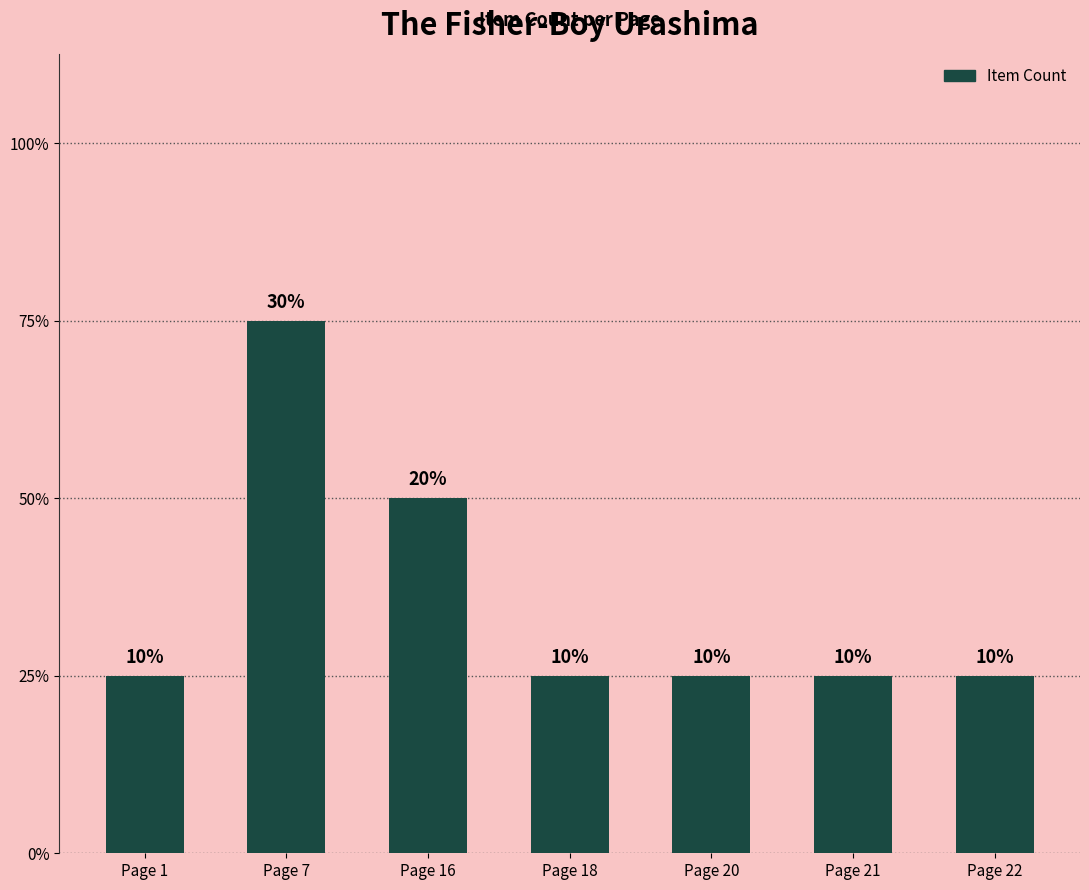

Are the bars horizontal?

No